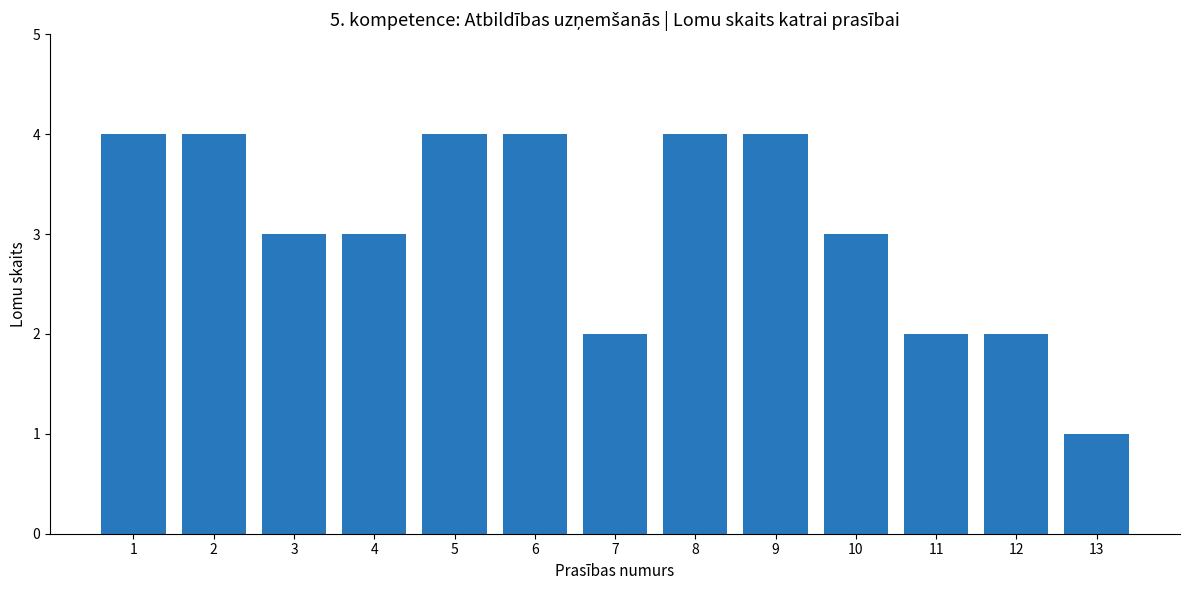

True or false: the data shows 4 at 8.

True